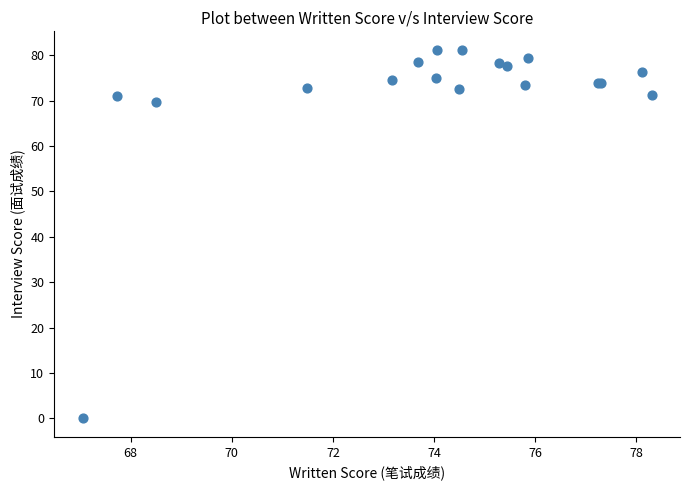

What Y value in the scatter plot is closest to 40?

69.8